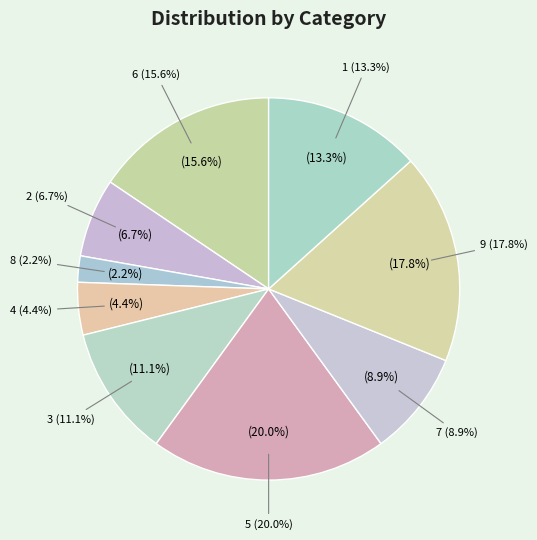

Does 5 represent more than half of the total?

No